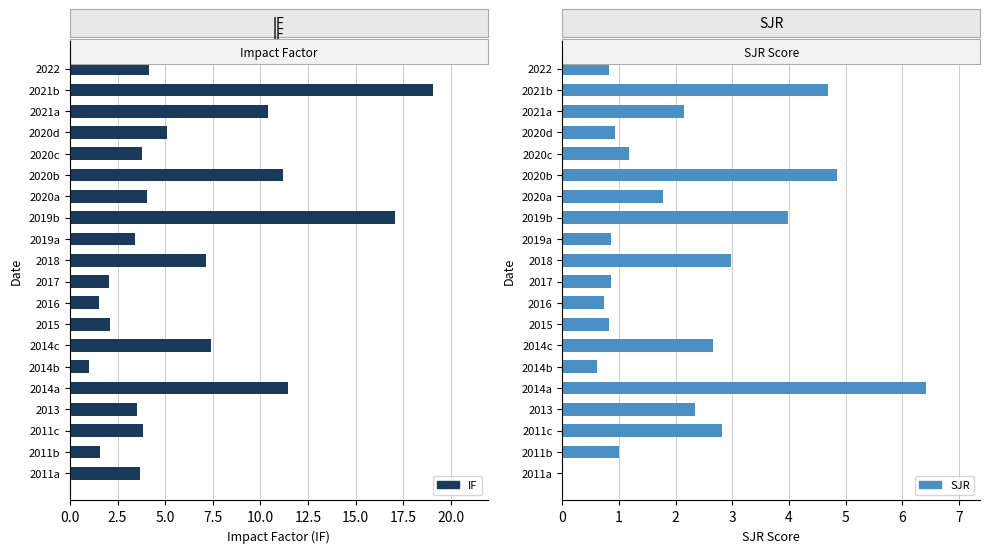

Is it true that IF equals 3.8 at 2020c?

True